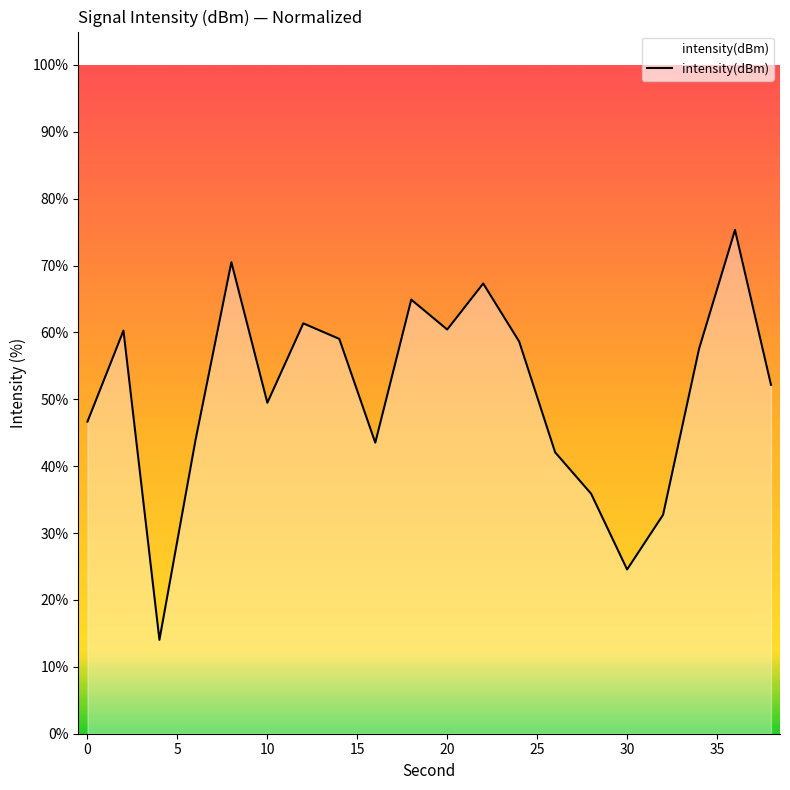

What is the minimum value shown in the chart?

14.0